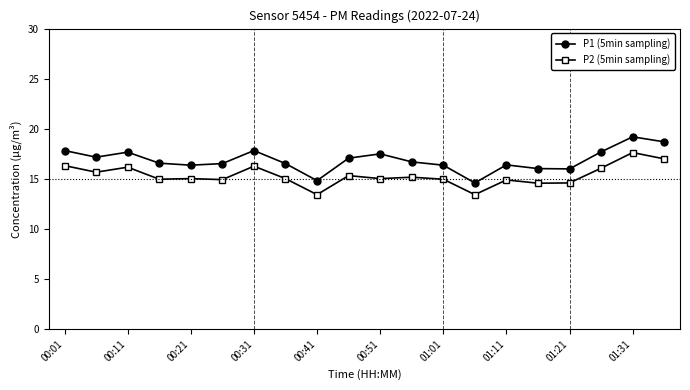

What is the sum of all P2 (5min sampling) values?

306.5